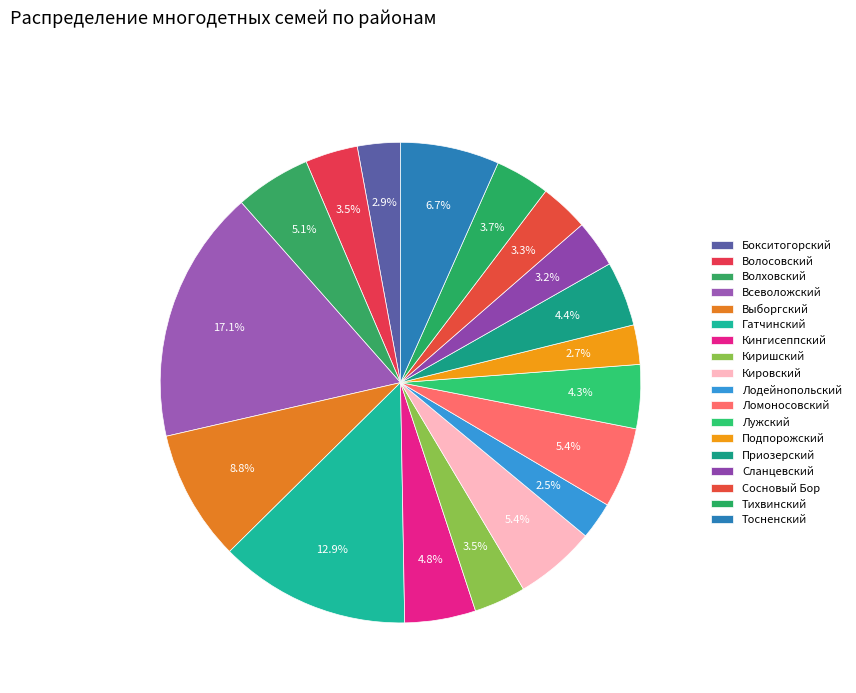

Rank the categories by value from lowest to highest.

Лодейнопольский, Подпорожский, Бокситогорский, Сланцевский, Сосновый Бор, Киришский, Волосовский, Тихвинский, Лужский, Приозерский, Кингисеппский, Волховский, Ломоносовский, Кировский, Тосненский, Выборгский, Гатчинский, Всеволожский